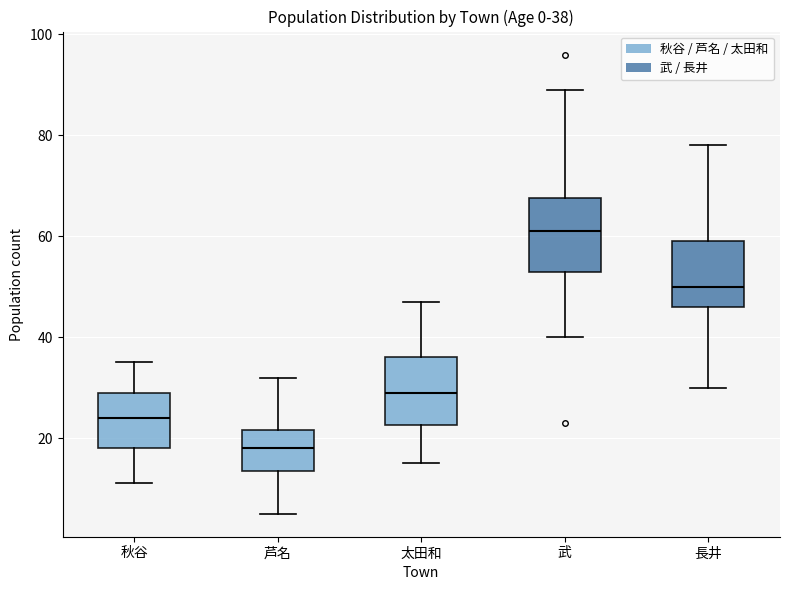

Which box has the highest median line?

武